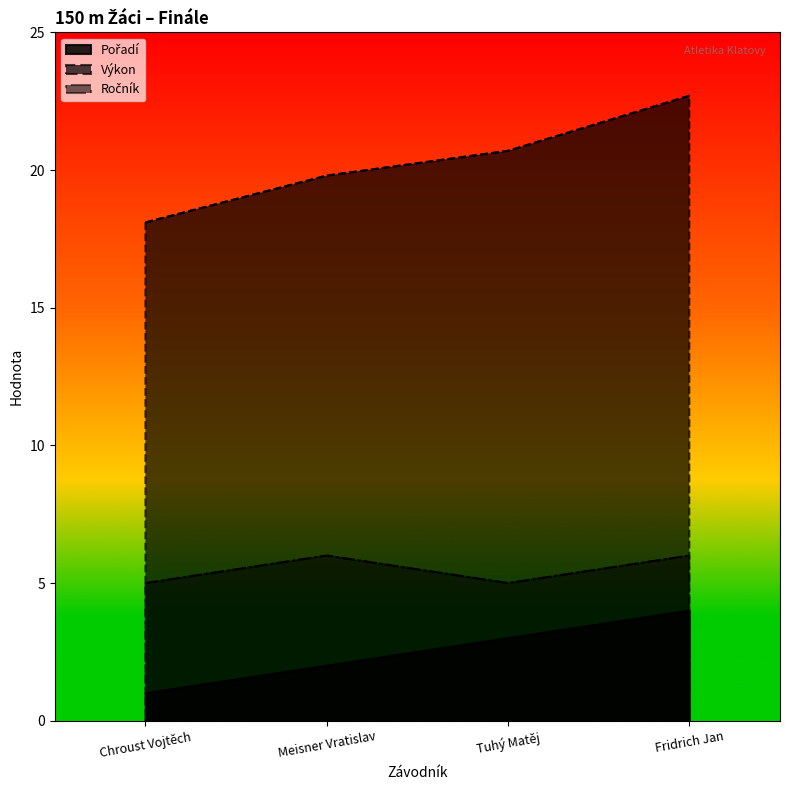

Reading right to left, what are all the values shown in this chart?

Pořadí: Fridrich Jan=4.0	Tuhý Matěj=3.0	Meisner Vratislav=2.0	Chroust Vojtěch=1.0
Výkon: Fridrich Jan=22.7	Tuhý Matěj=20.7	Meisner Vratislav=19.8	Chroust Vojtěch=18.1
Ročník: Fridrich Jan=6.0	Tuhý Matěj=5.0	Meisner Vratislav=6.0	Chroust Vojtěch=5.0